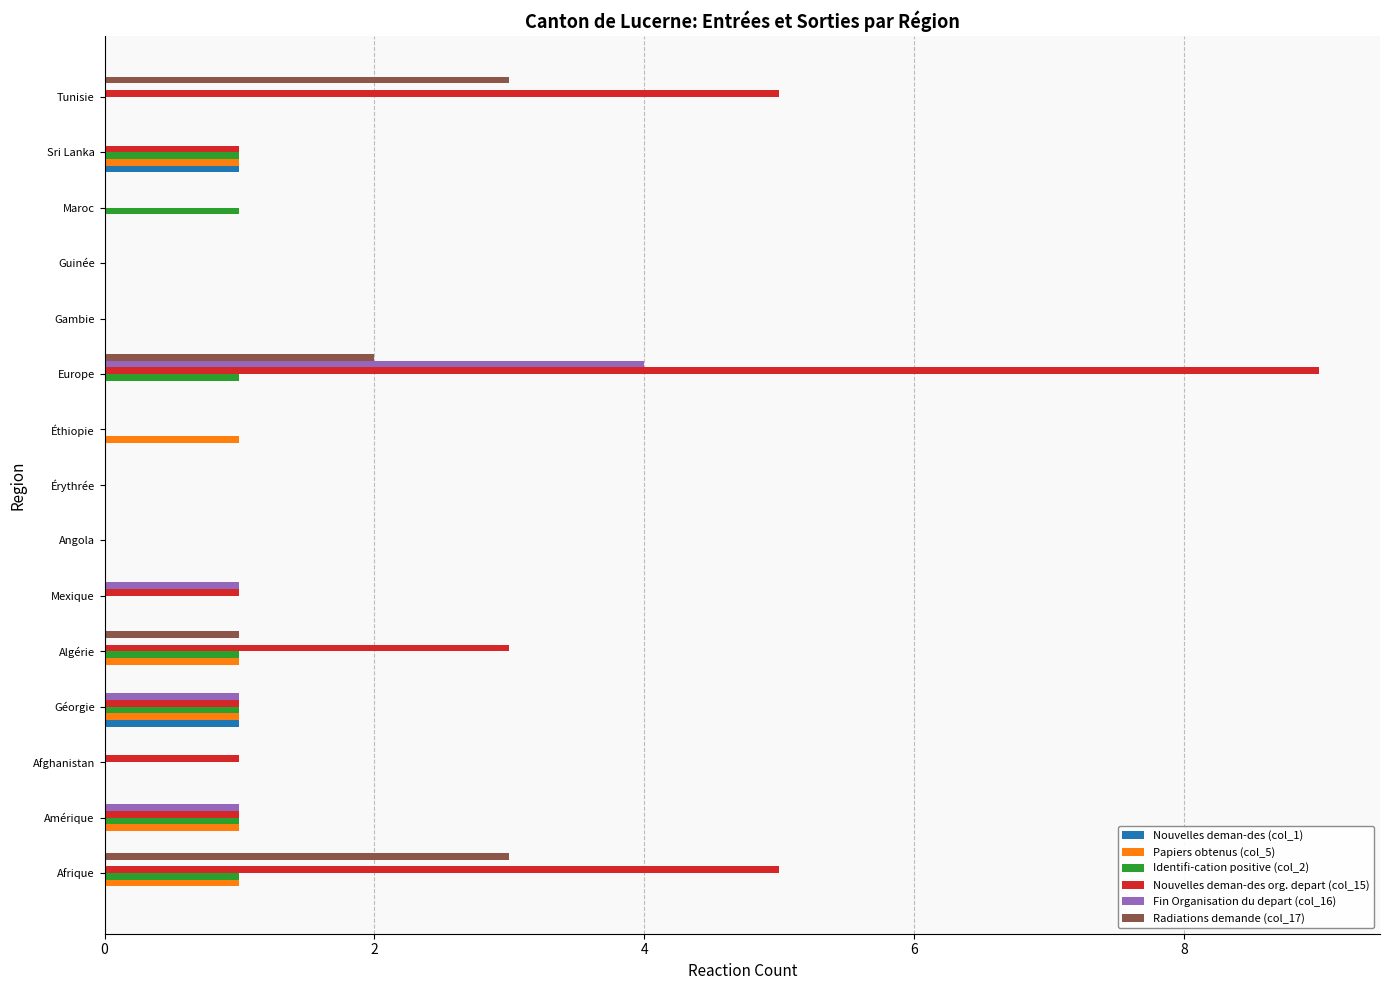

The value of Papiers obtenus (col_5) at Afghanistan is 0. True or false?

True